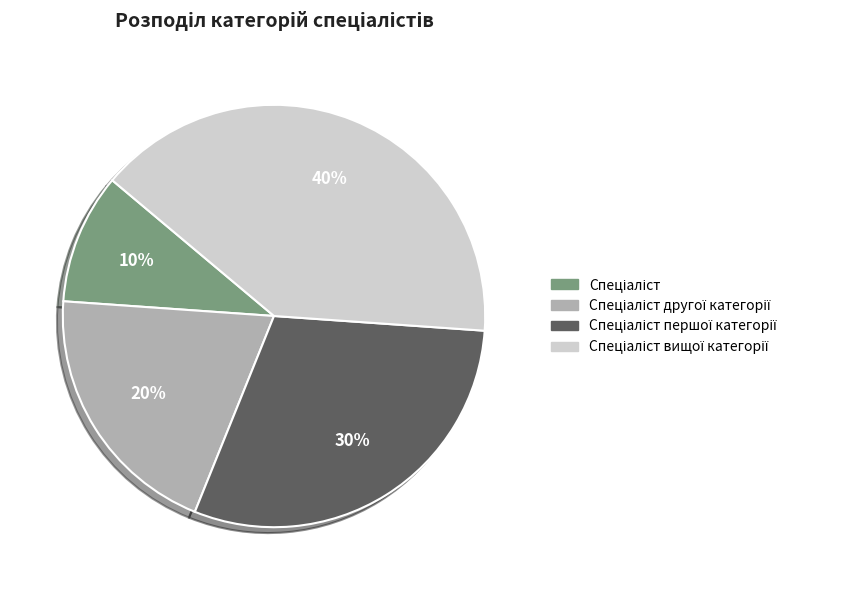

Is there any slice that represents more than half of the pie?

No